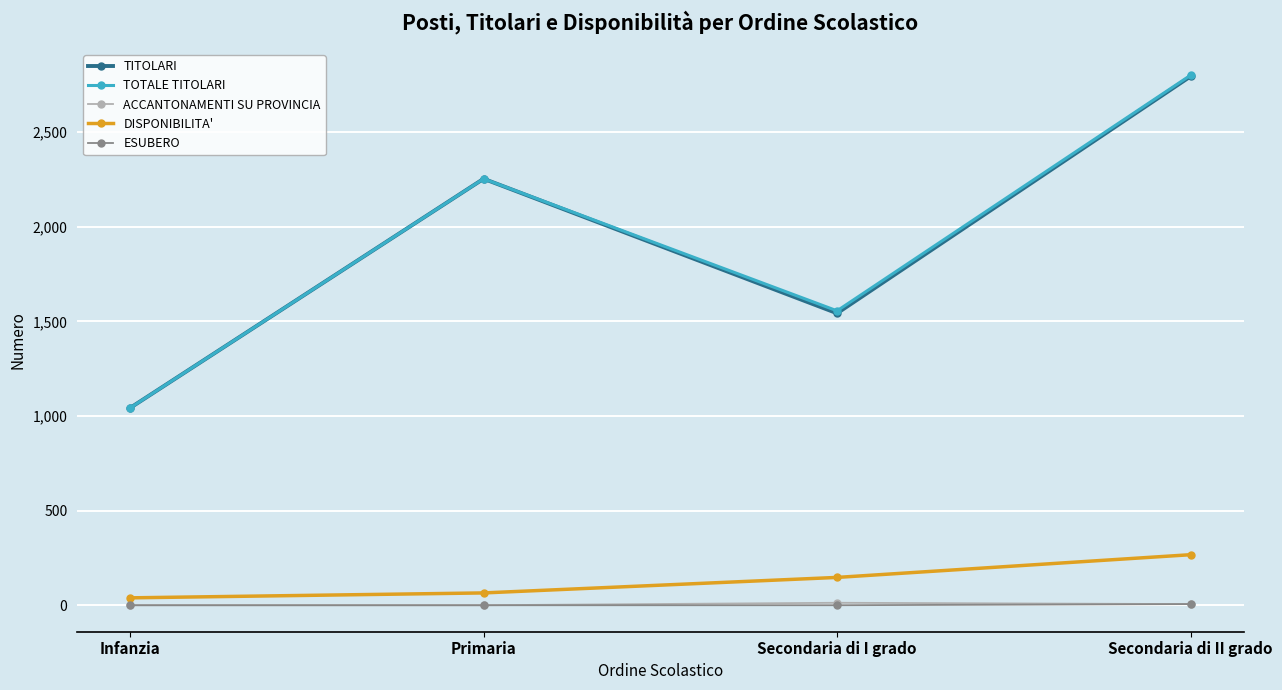

What are all the series names shown in the legend?

TITOLARI, TOTALE TITOLARI, ACCANTONAMENTI SU PROVINCIA, DISPONIBILITA', ESUBERO